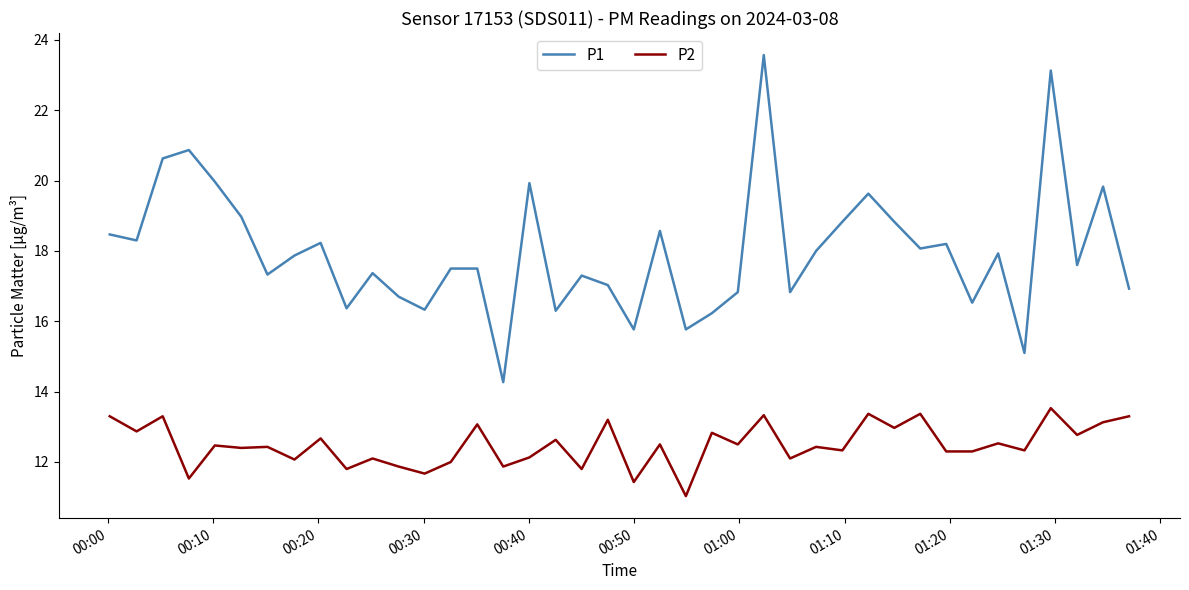

What are all the series names shown in the legend?

P1, P2